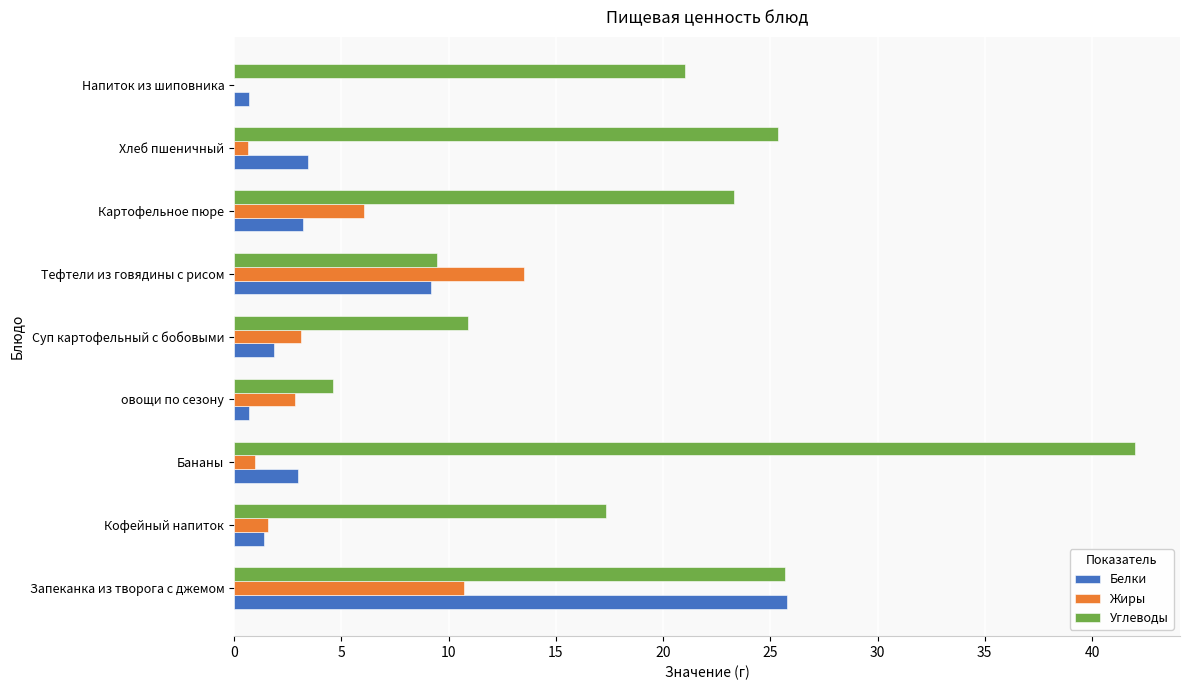

What is the approximate value of Жиры at Тефтели из говядины с рисом?

13.5